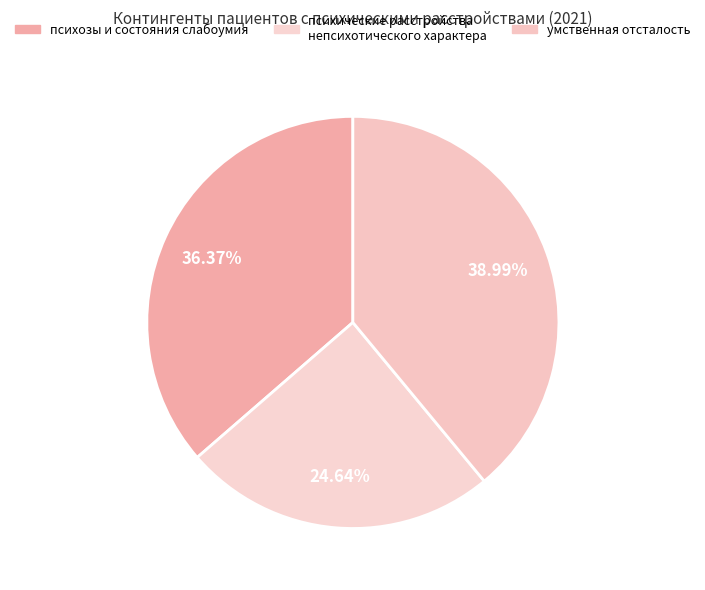

To the nearest percent, what is the difference between the умственная отсталость and психозы и состояния слабоумия slice percentages?

3%